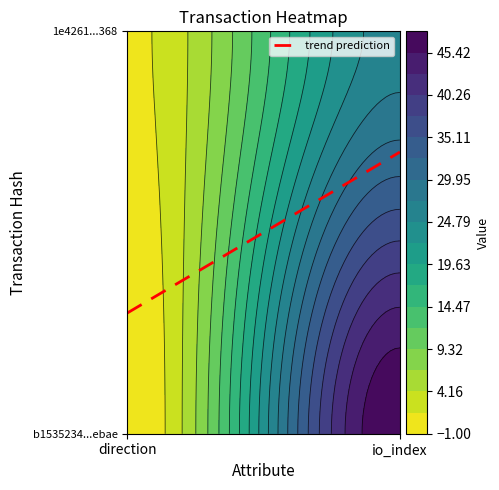

Reading right to left, transcribe all the data shown in this chart.

b1535234dd554ee2e9ec1c80a70eab7aed9ebae: 1=48	0=-1
1e4261b5cd387b6398e425aef9c7773067fb368: 1=26	0=1